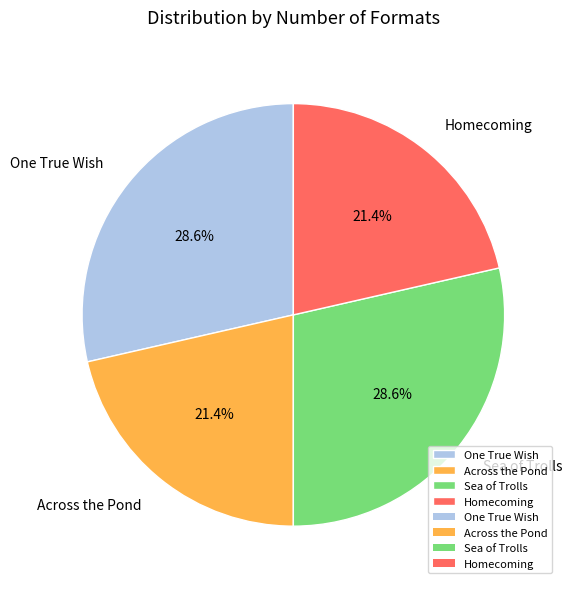

Between Homecoming and Sea of Trolls, which is larger?

Sea of Trolls